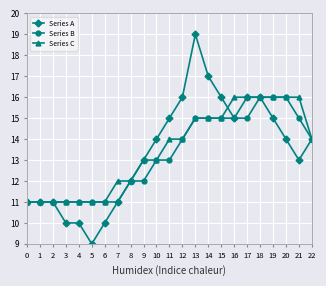

What is the value of the Series A point at the 22nd from the left?

13